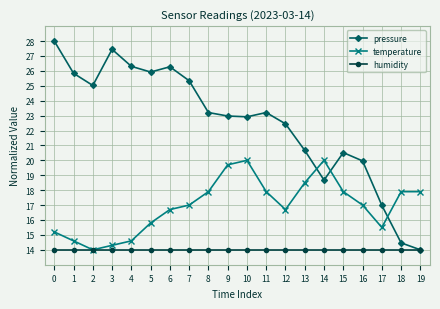

True or false: temperature and pressure intersect in this chart.

True